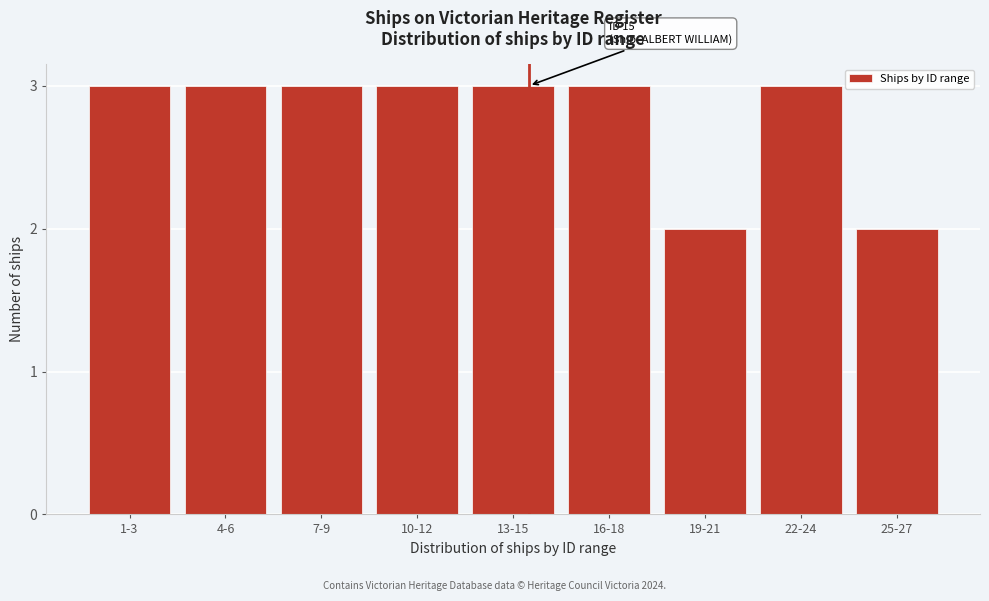

Reading right to left, list all the values displayed in this chart.

2	3	2	3	3	3	3	3	3